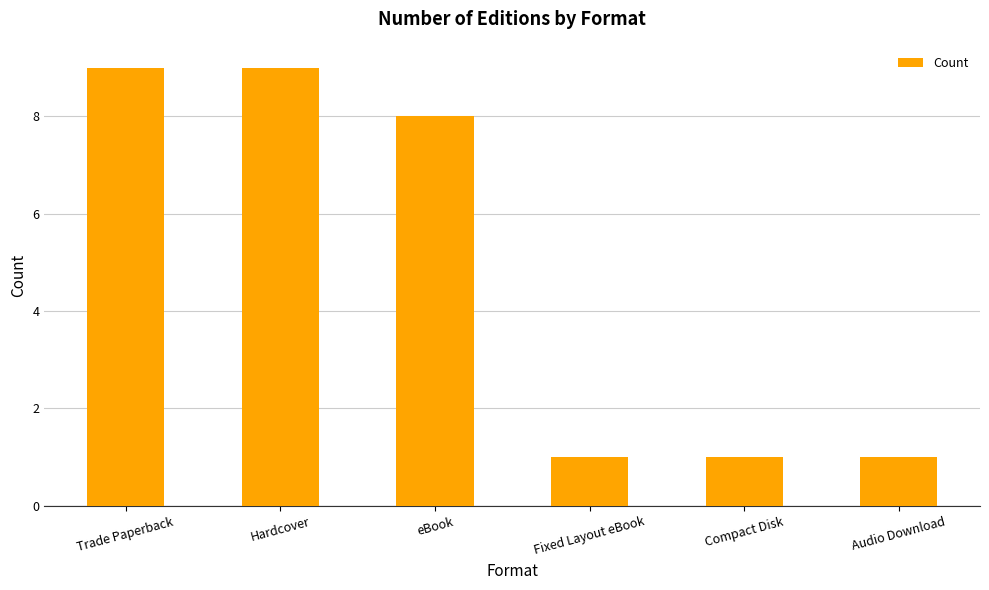

Which has a higher value, eBook or Compact Disk?

eBook